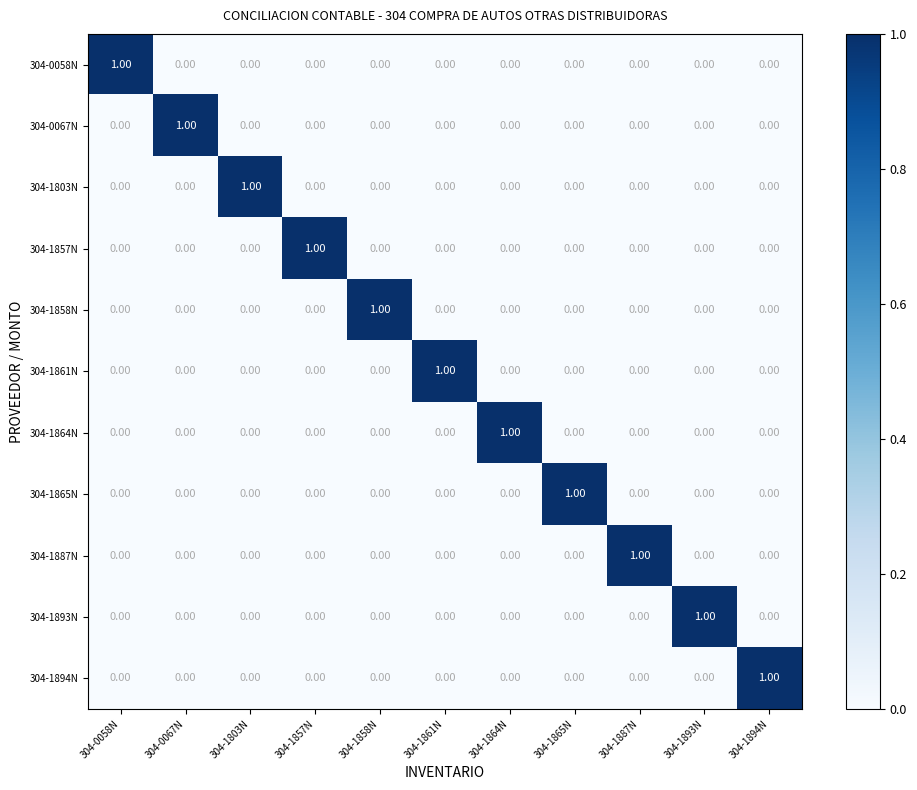

At how many categories does at least one series exceed 0?

11